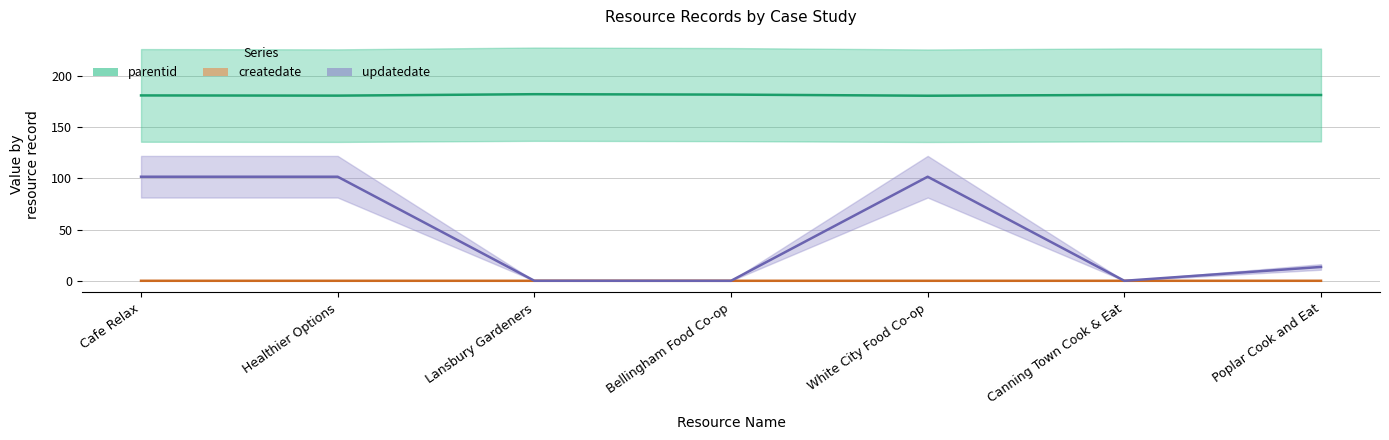

True or false: updatedate and parentid intersect in this chart.

False